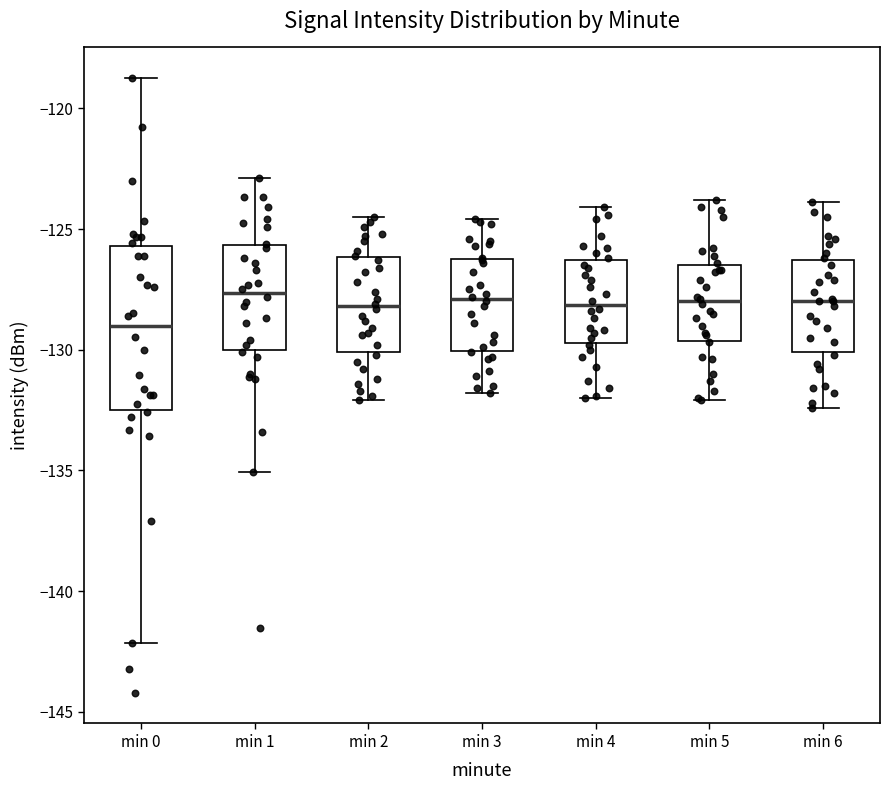

Reading left to right, transcribe this box plot: for each box, give where its median line is, the range the box spans, and where its two whiskers end, as read against the y-axis. The values are not printed on the chart, so give them approximately, as read against the axis.

min 0: median -129.0, box -132.5 to -125.5, whiskers -142.0 to -119.0
min 1: median -127.5, box -130.0 to -125.5, whiskers -135.0 to -123.0
min 2: median -128.0, box -130.0 to -126.0, whiskers -132.0 to -124.5
min 3: median -128.0, box -130.0 to -126.0, whiskers -132.0 to -124.5
min 4: median -128.0, box -129.5 to -126.5, whiskers -132.0 to -124.0
min 5: median -128.0, box -129.5 to -126.5, whiskers -132.0 to -124.0
min 6: median -128.0, box -130.0 to -126.5, whiskers -132.5 to -124.0